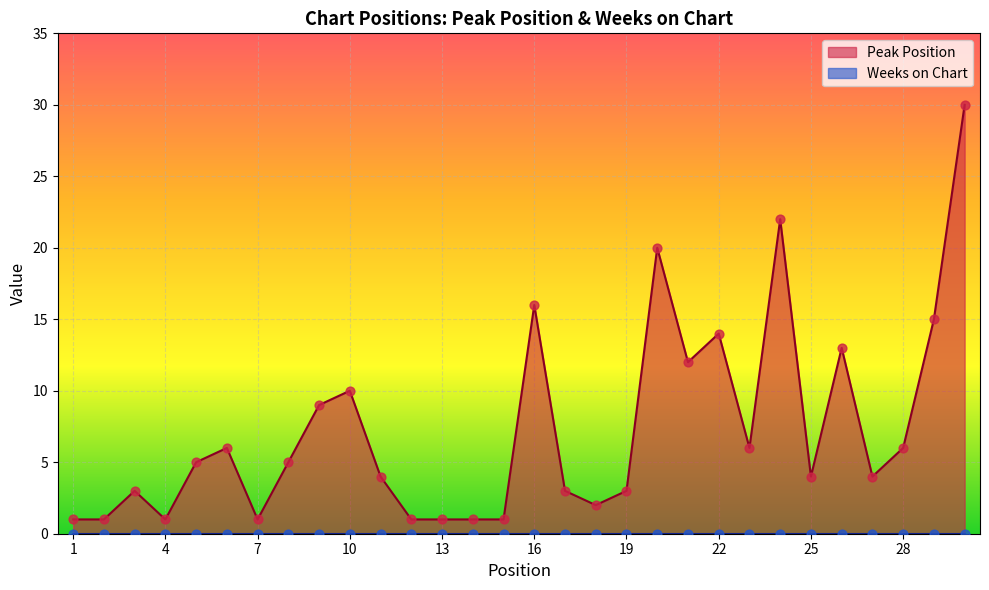

What is the ratio of the value at 6 to the value at 22?

0.4